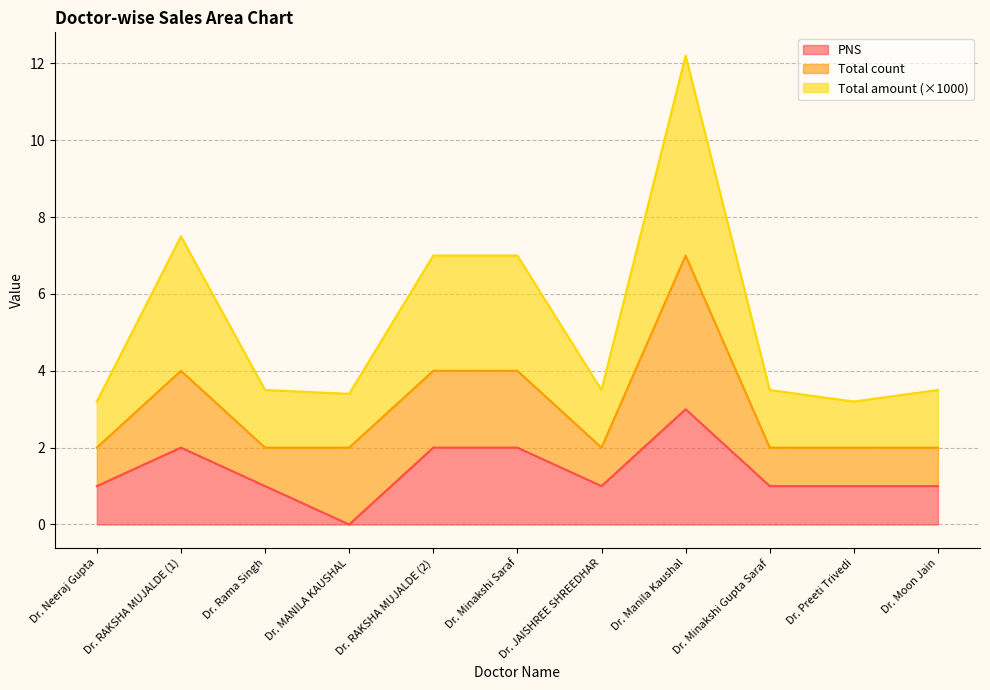

At how many categories does at least one series exceed 10?

1